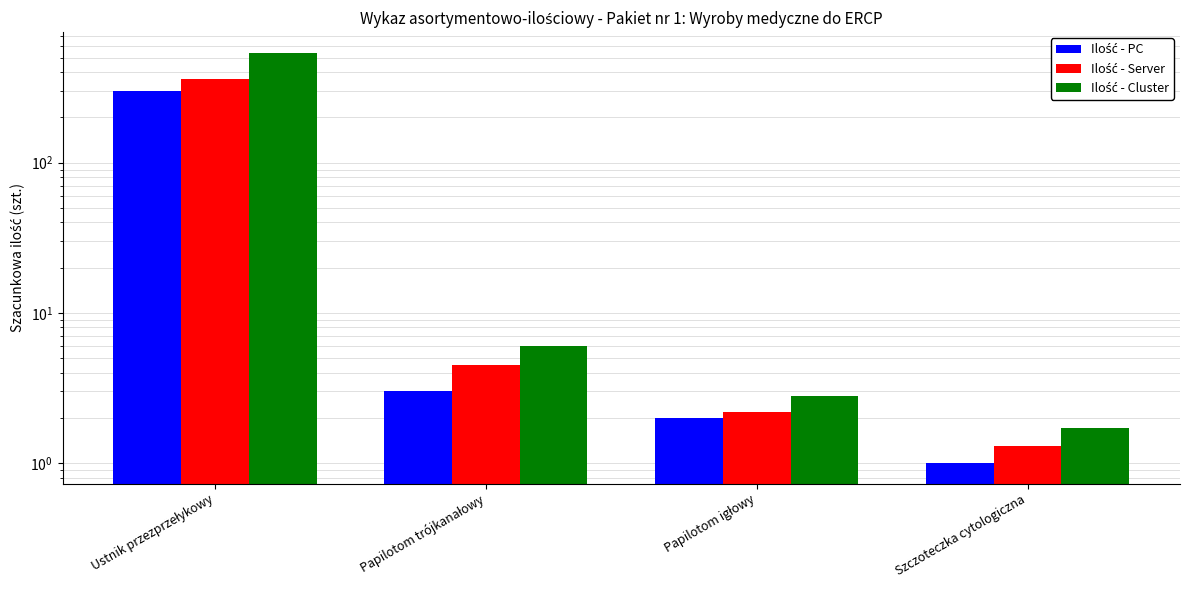

At Papilotom trójkanałowy, list the series in order from smallest to largest.

Ilość - PC, Ilość - Server, Ilość - Cluster